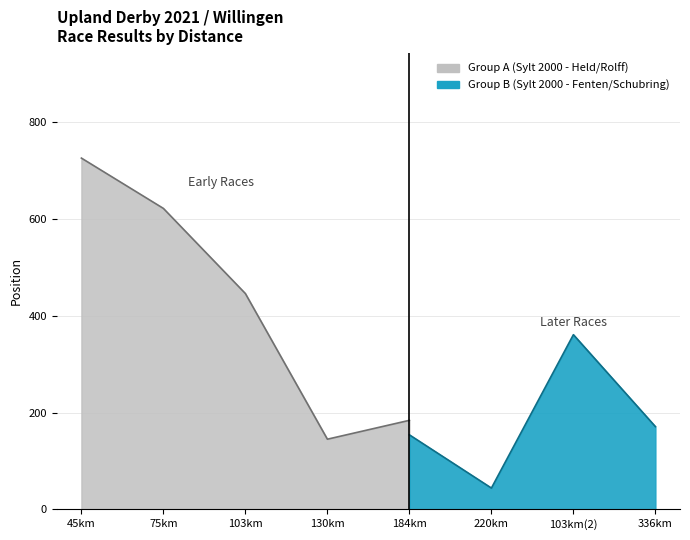

Which has a higher value, 103km(2) or 75km?

75km